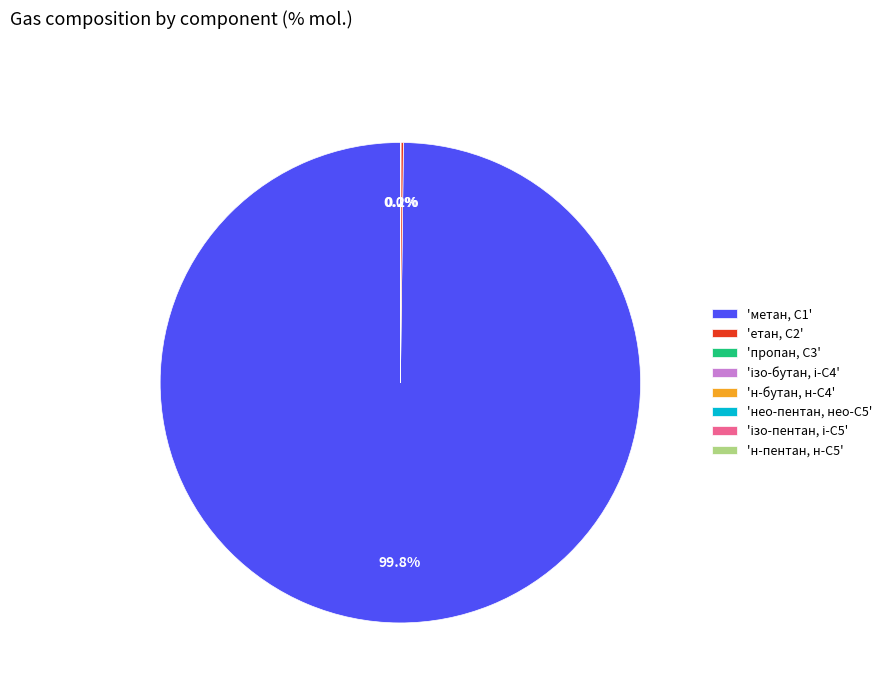

Is there any slice that represents more than half of the pie?

Yes